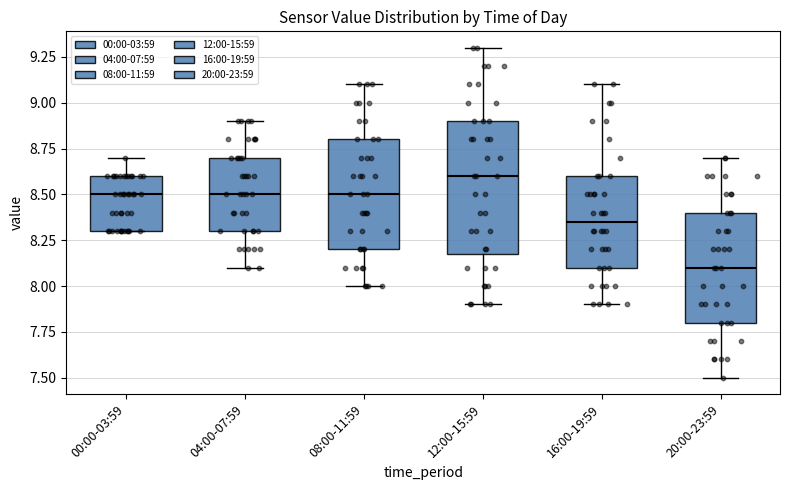

Which box is the tallest, from its lower edge to its upper edge?

12:00-15:59